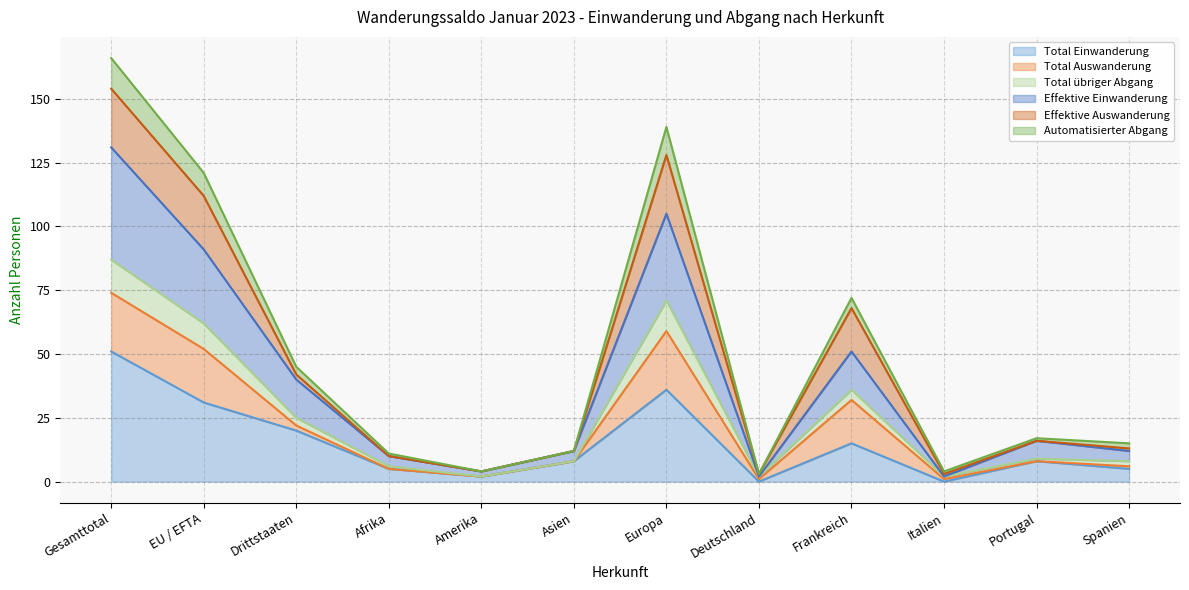

The Total Einwanderung series shows 5 at Spanien. True or false?

True